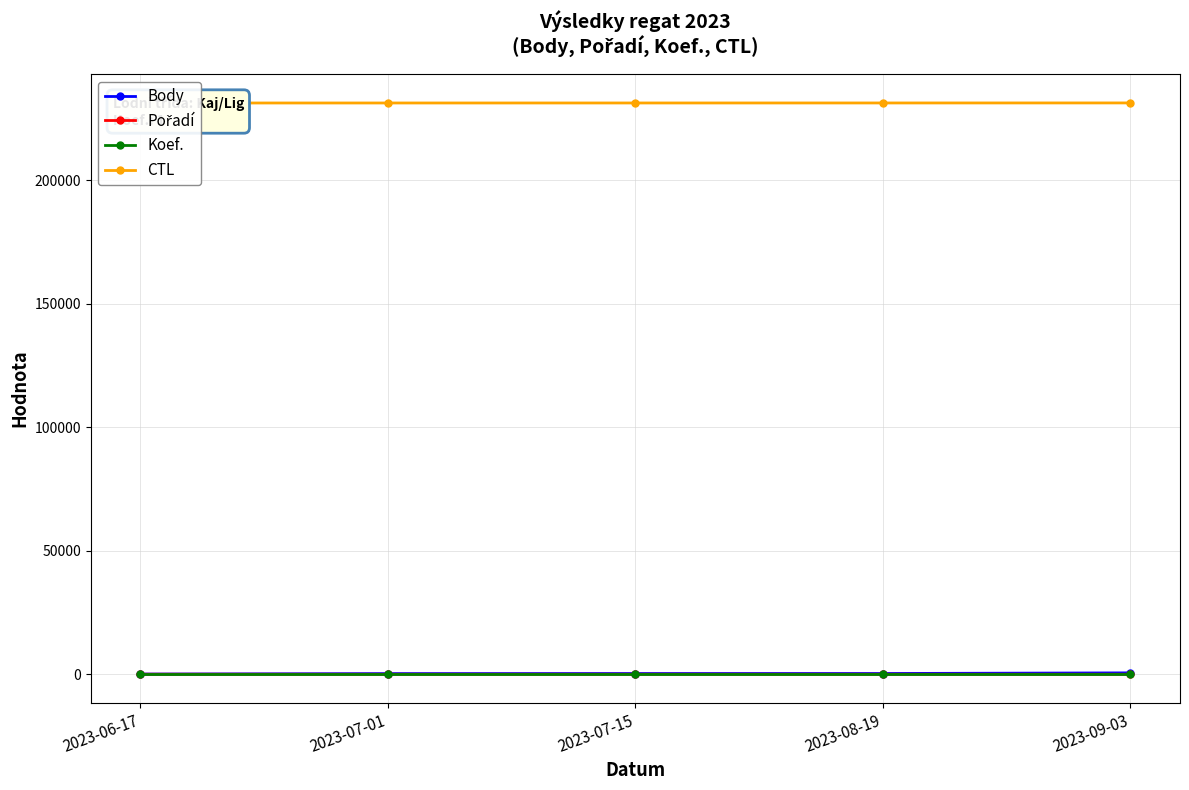

What is the label of the 3rd point from the left?

2023-07-15